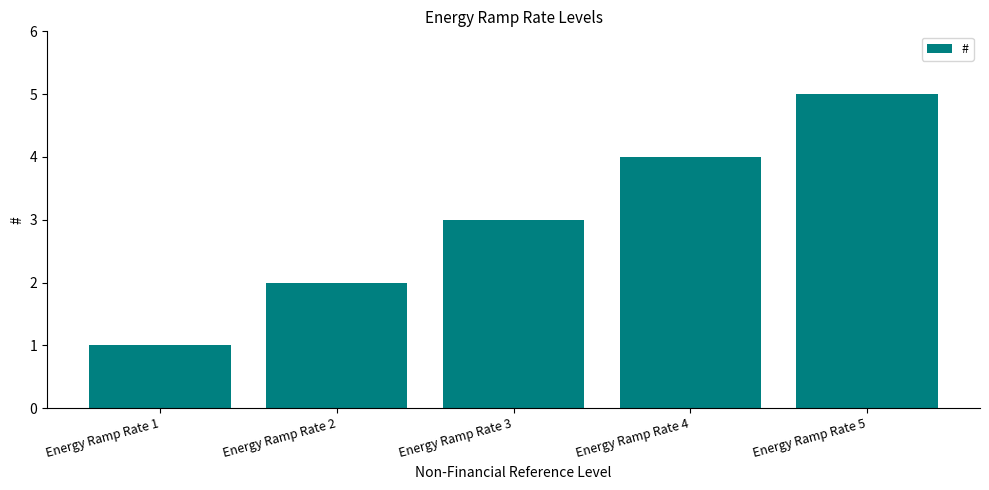

Which category has the highest value across all series?

Energy Ramp Rate 5